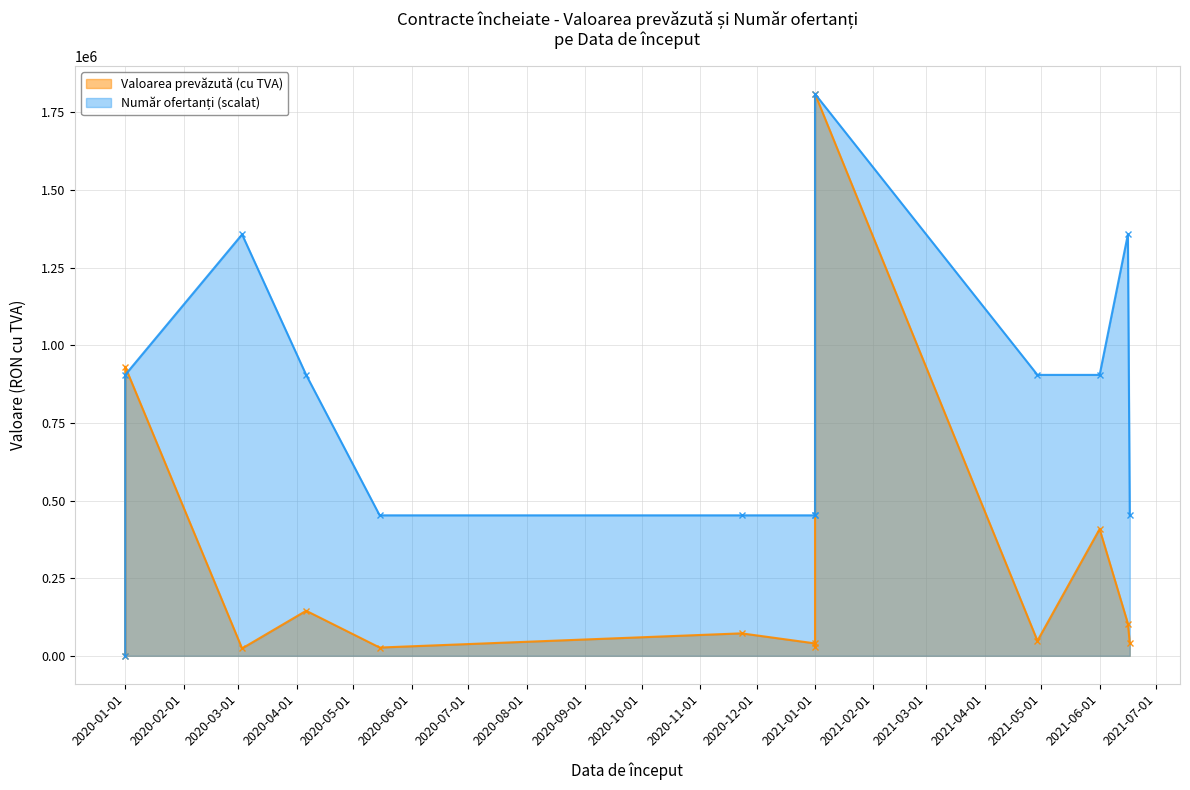

True or false: Valoarea prevăzută (cu TVA) and Număr ofertanți intersect in this chart.

False